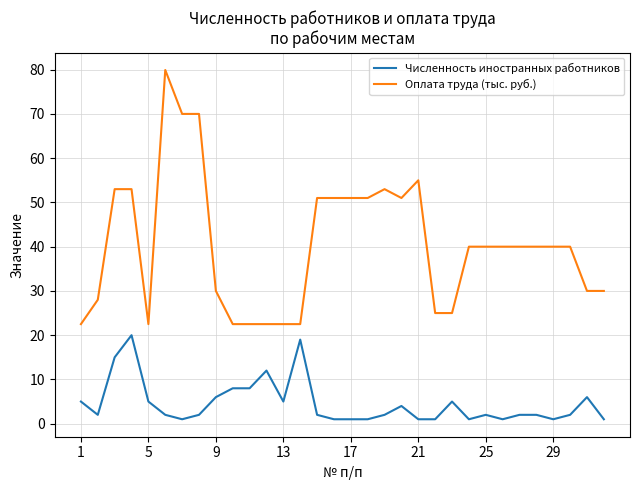

Which series has the largest range (max minus min)?

Оплата труда (тыс. руб.)